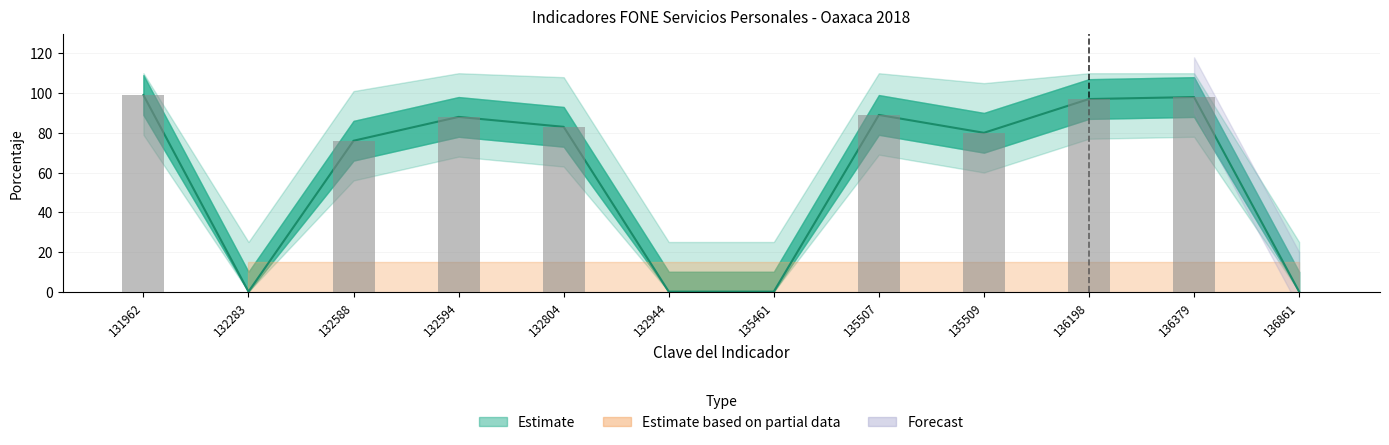

Are the bars horizontal?

No